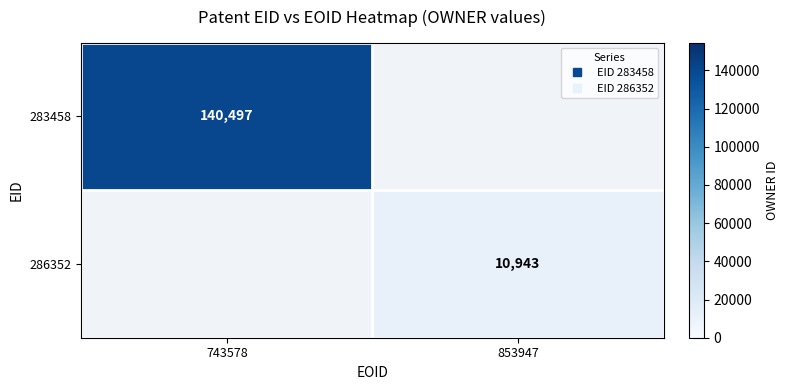

At which category does the chart reach its peak across all series?

743578